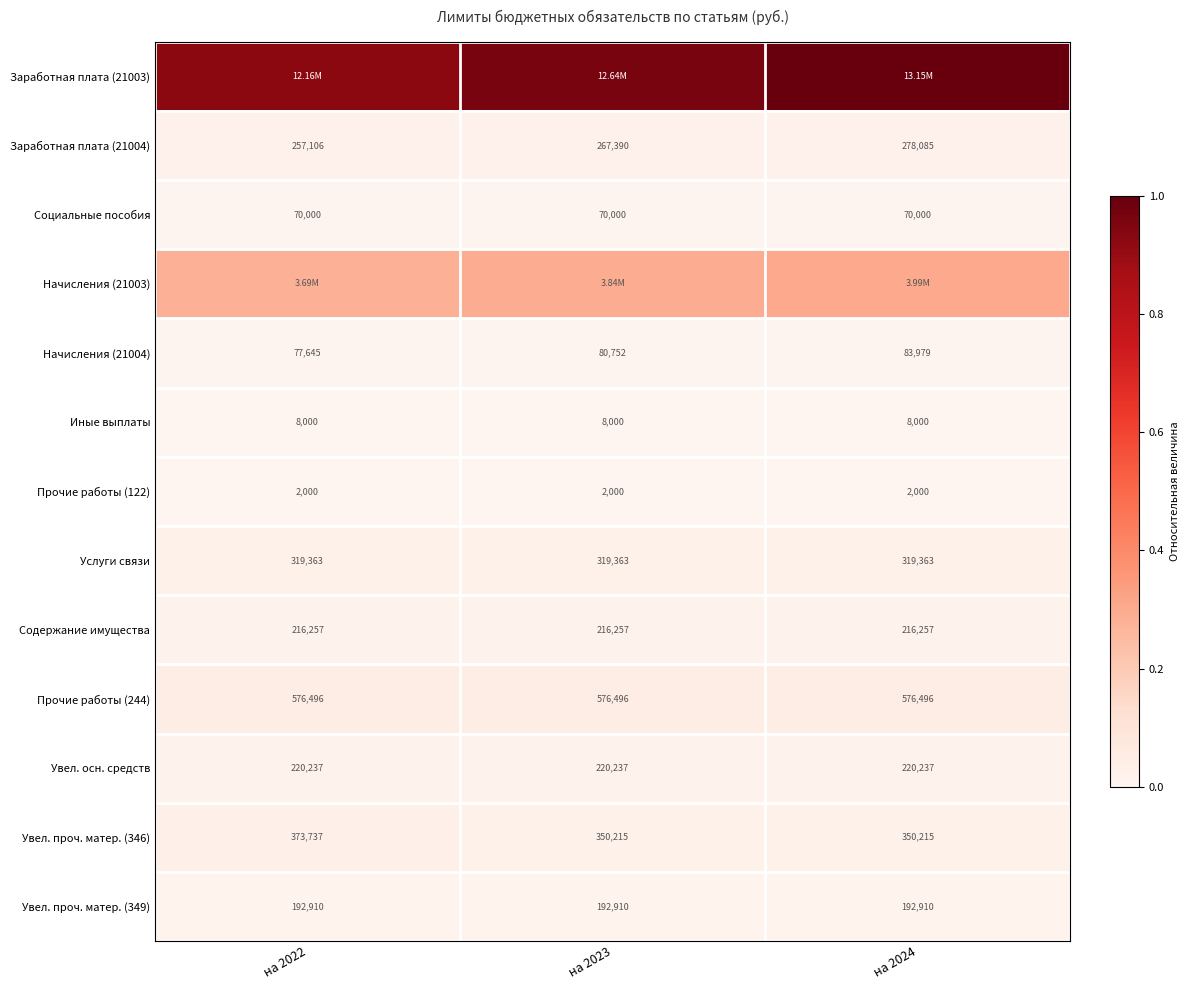

Is the value of Услуги связи at на 2024 greater than the value of Заработная плата (21004) at на 2022?

Yes